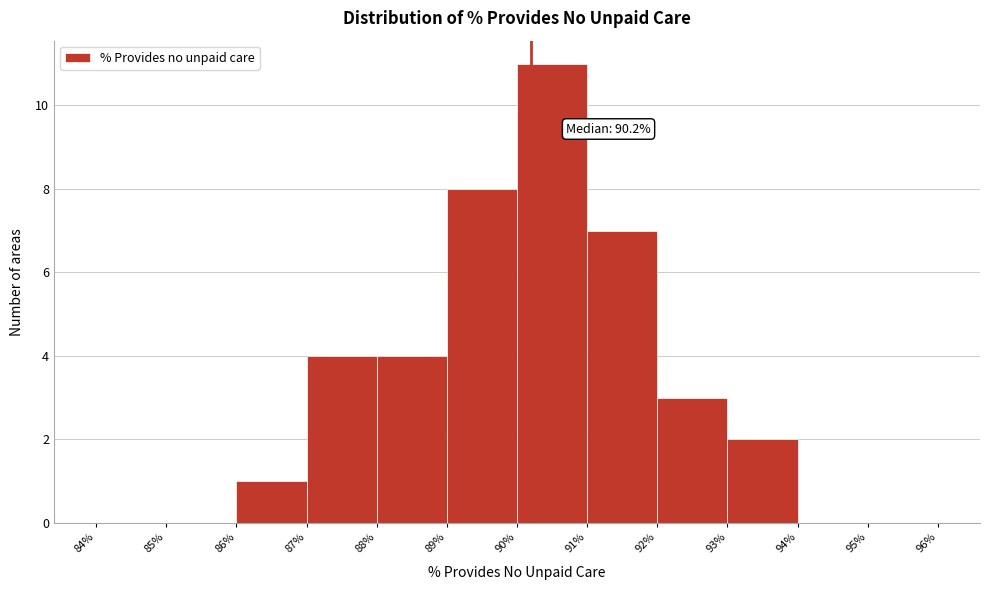

Which range on the x-axis has the tallest bar?

90% to 91%